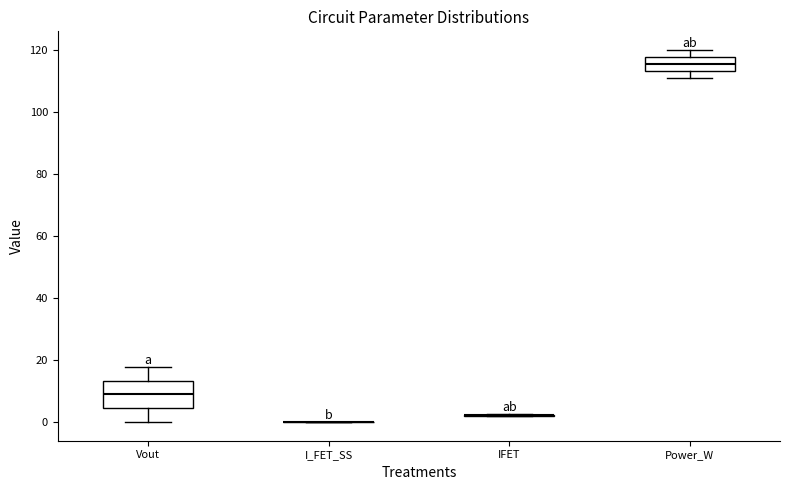

Reading left to right, read every box against the y-axis: the position of its median line, the range the box covers, and the ends of its whiskers. The values are not printed on the chart, so give them approximately, as read against the axis.

Vout: median 8, box 4 to 14, whiskers 0 to 18
I_FET_SS: box collapsed to a line at 0, whiskers 0 to 0
IFET: box collapsed to a line at 2, whiskers 2 to 2
Power_W: median 116, box 114 to 118, whiskers 112 to 120